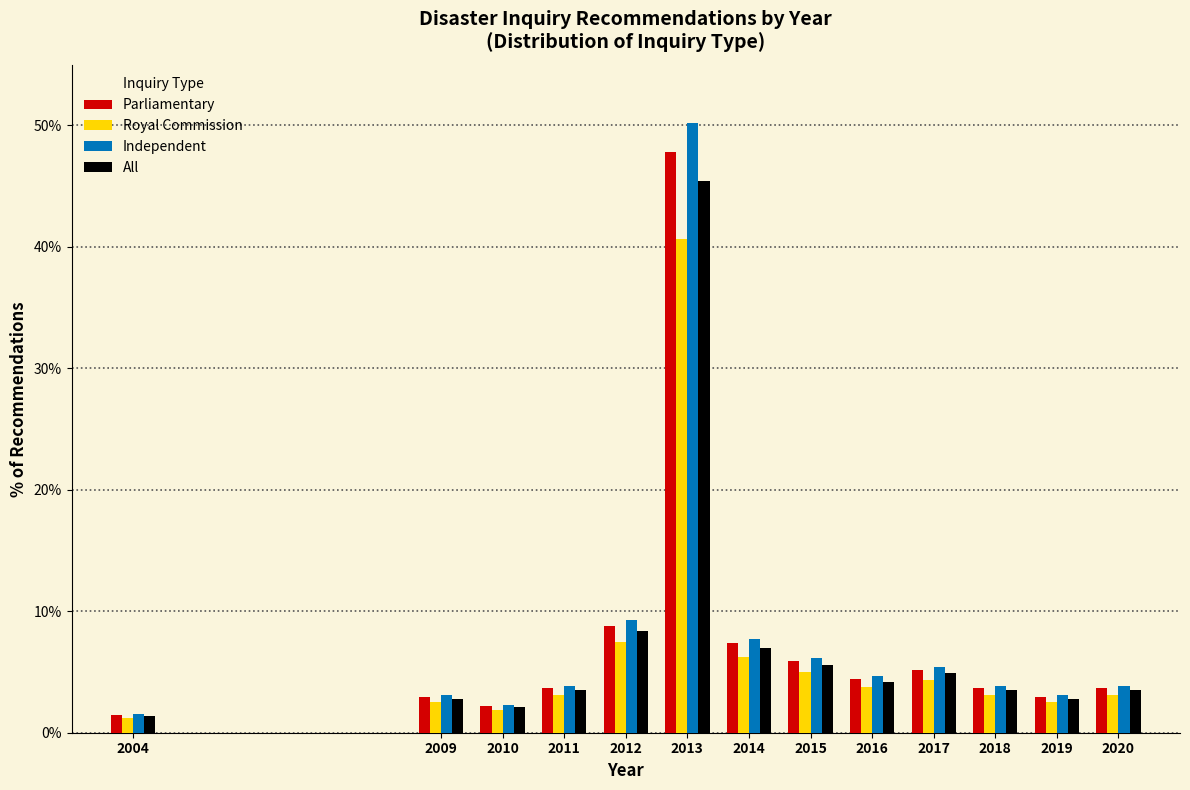

What is the sum of all All values?

95.0